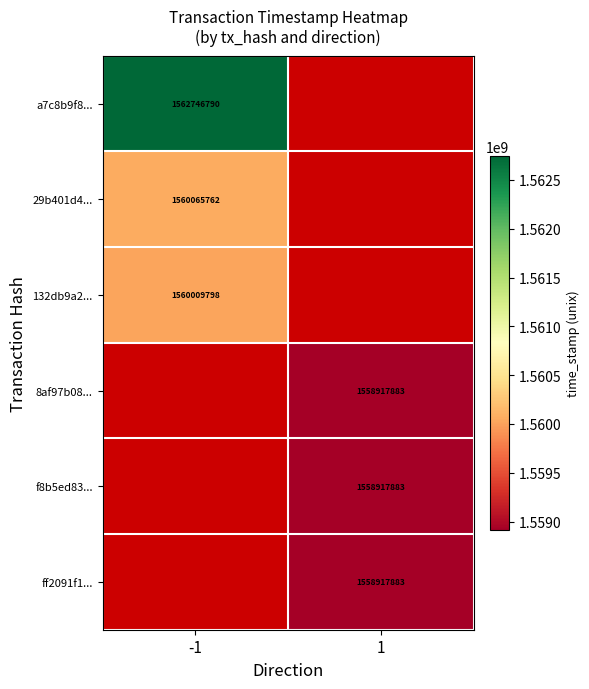

Is it true that f8b5ed83... equals 1558917883 at 1?

True